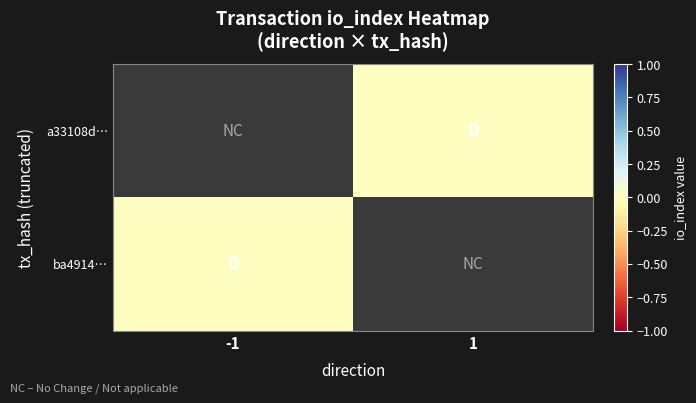

At which label does ba4914… reach its minimum?

-1